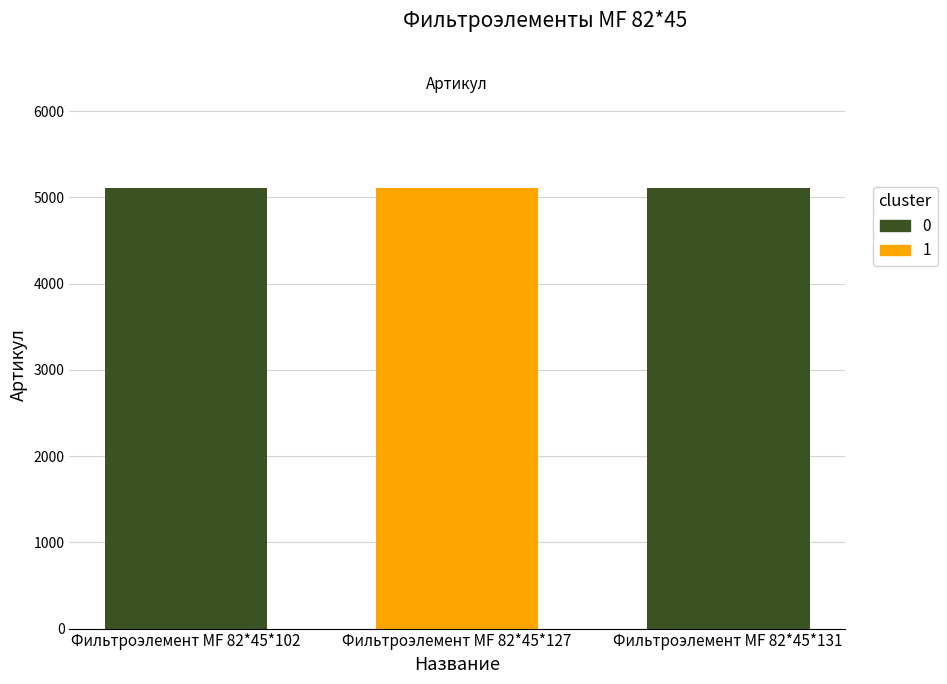

True or false: the data shows 7243 at Фильтроэлемент МF 82*45*102.

False